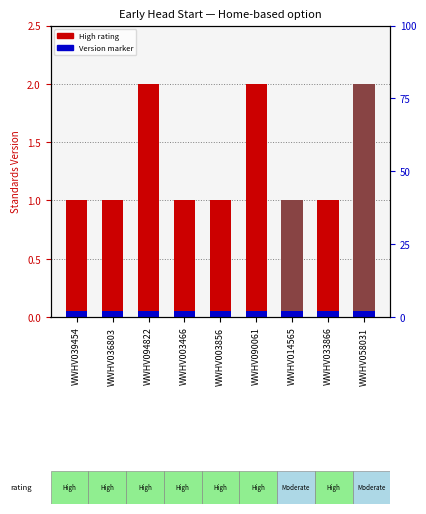

Is it true that the value at WWHV094822 is 2?

True